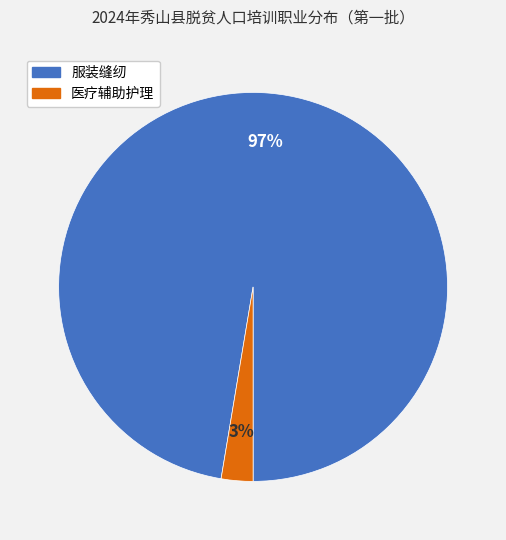

Between 服装缝纫 and 医疗辅助护理, which is larger?

服装缝纫